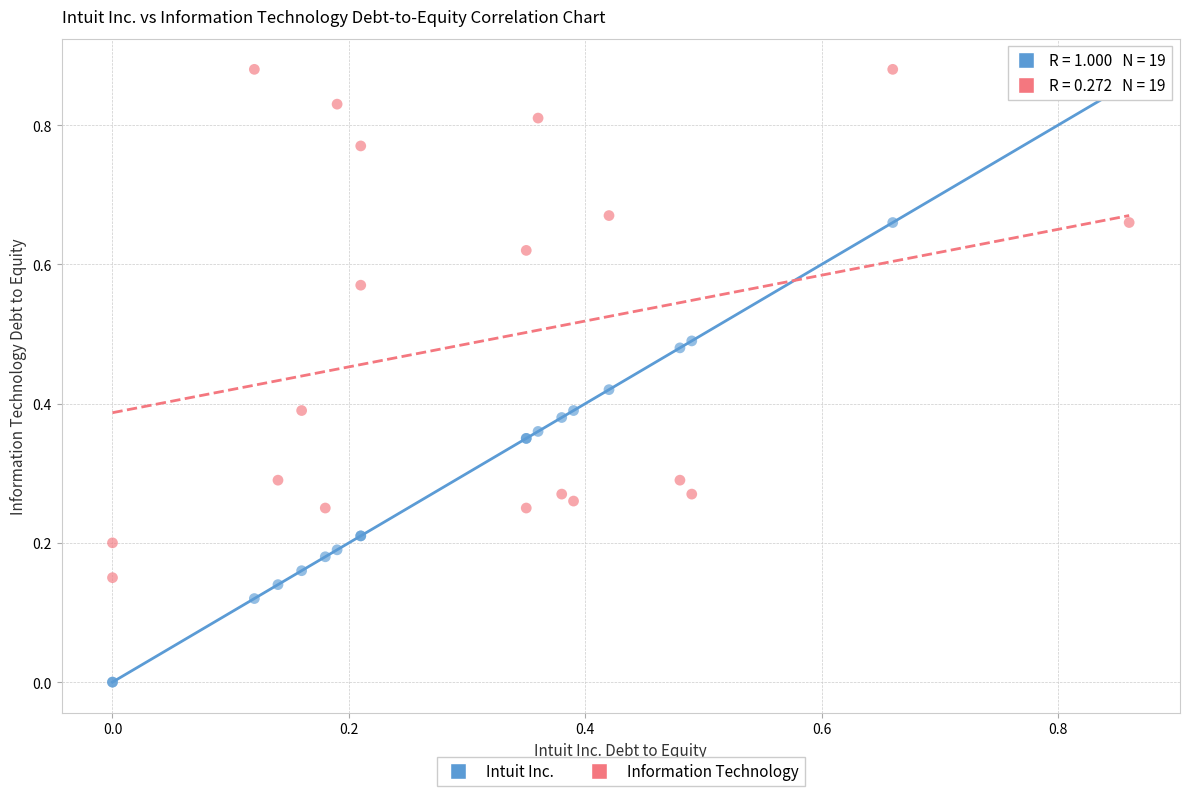

Which series has the largest Y range (max minus min)?

Intuit Inc.